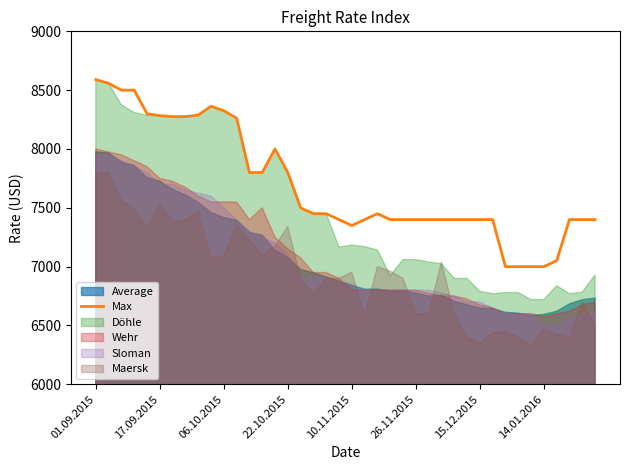

What is the highest value of the Max series?

8590